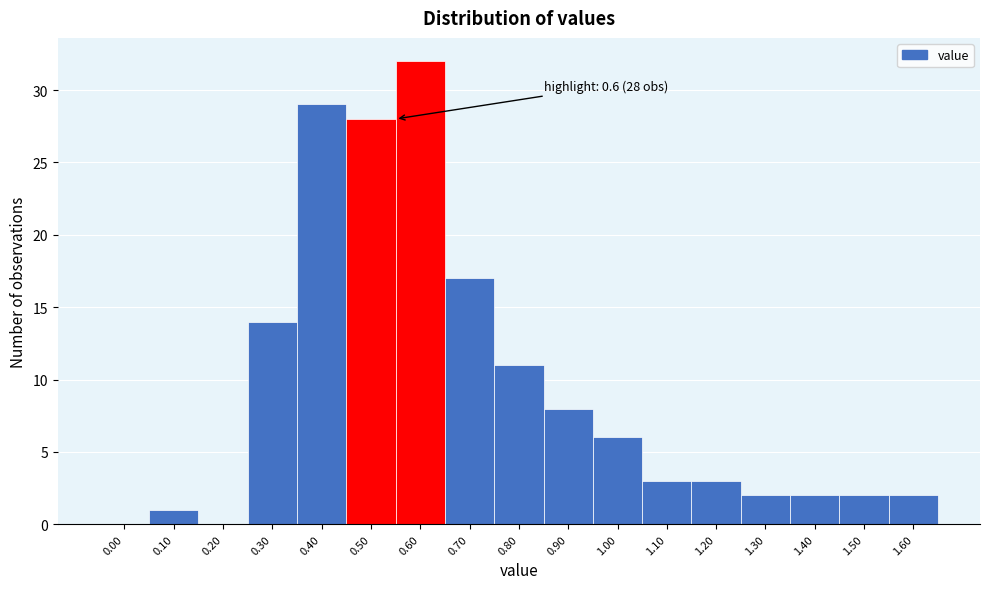

Reading left to right, transcribe all the data shown in this chart.

0.00=0	0.10=1	0.20=0	0.30=14	0.40=29	0.50=28	0.60=32	0.70=17	0.80=11	0.90=8	1.00=6	1.10=3	1.20=3	1.30=2	1.40=2	1.50=2	1.60=2